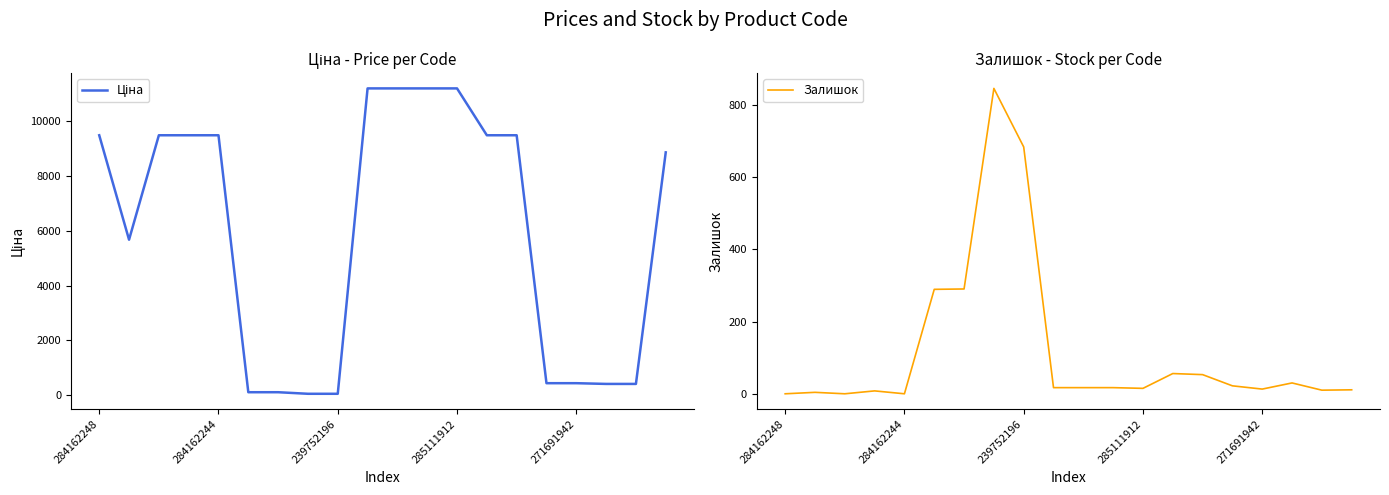

What is the greatest value displayed?

11188.2